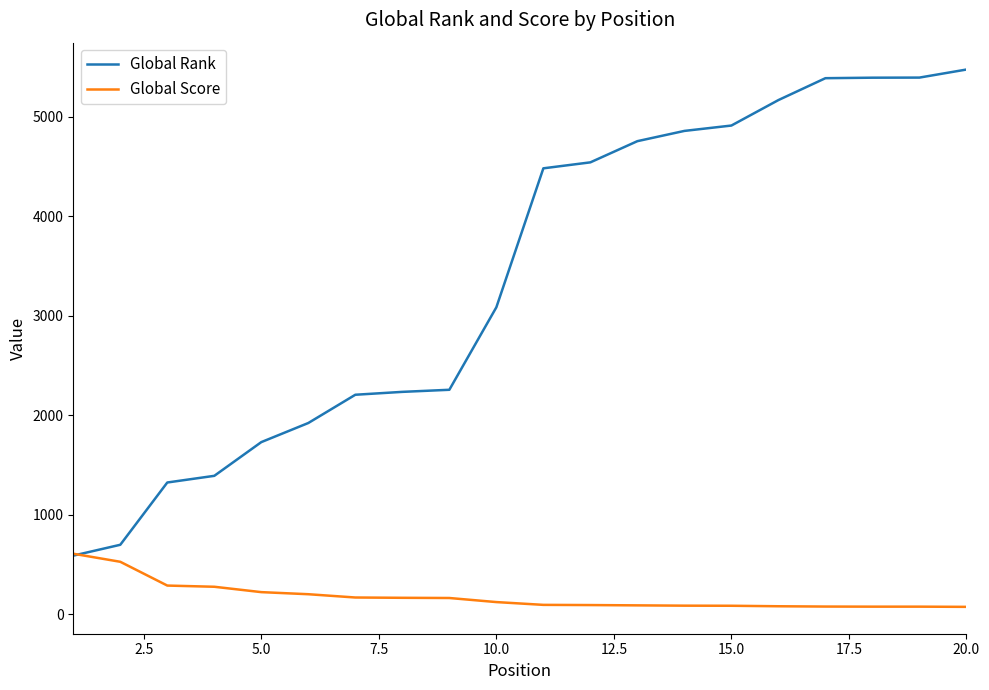

What is the maximum value for Global Rank?

5475